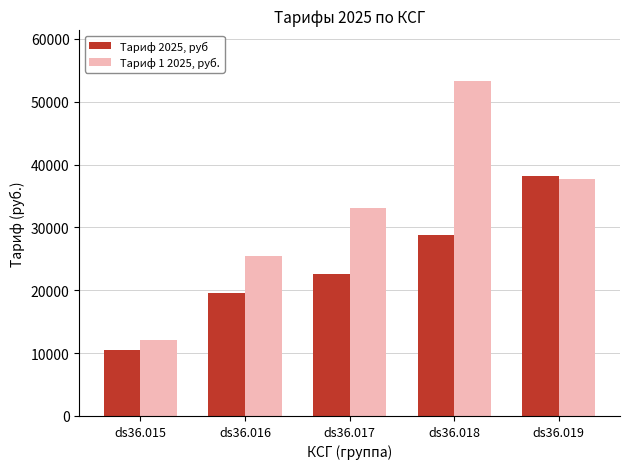

True or false: Тариф 1 2025, руб. has a value of 5319 at ds36.015.

False